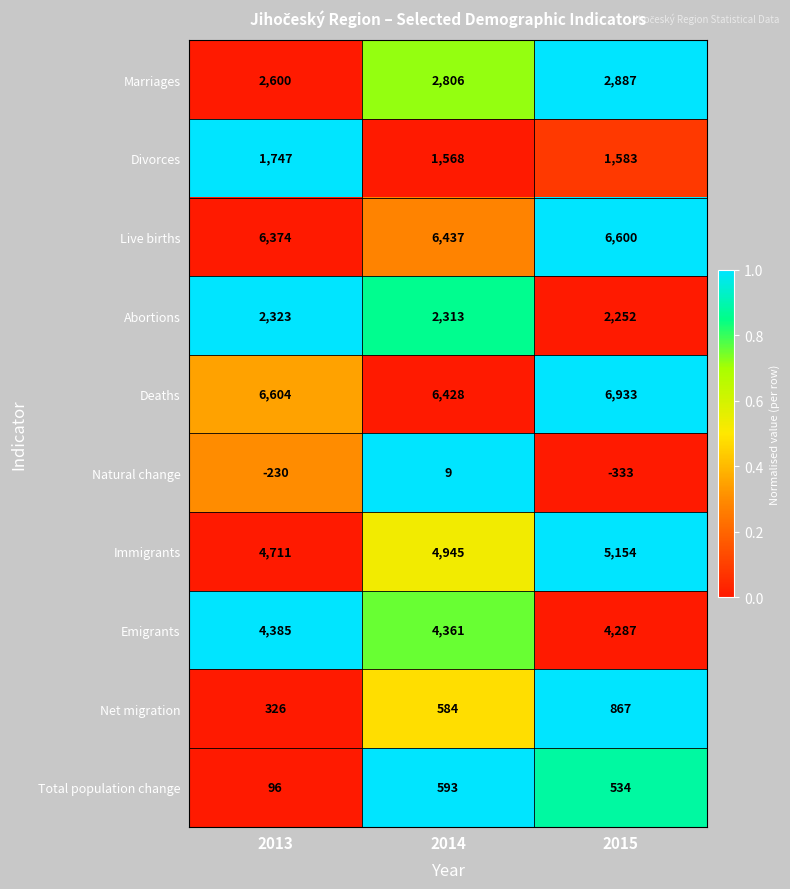

Which series has the widest spread of values?

Net migration